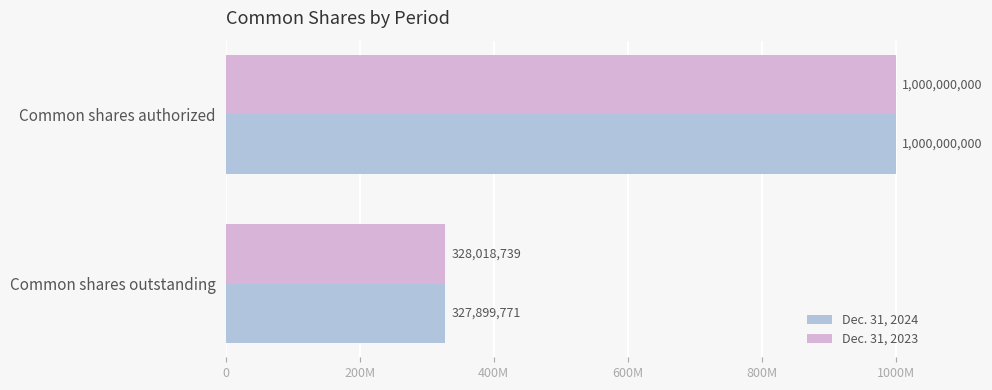

Rank the series by their average value, from lowest to highest.

Dec. 31, 2024, Dec. 31, 2023